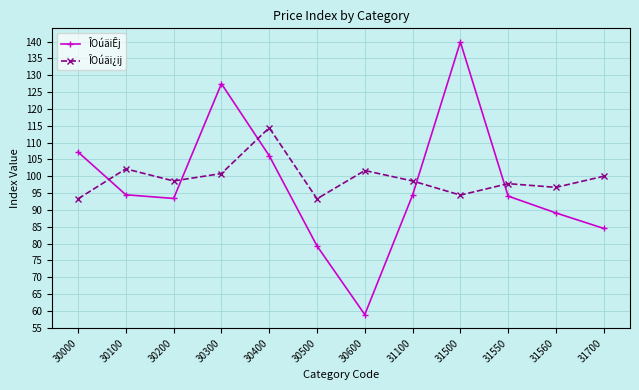

How many categories are shown in the chart?

12